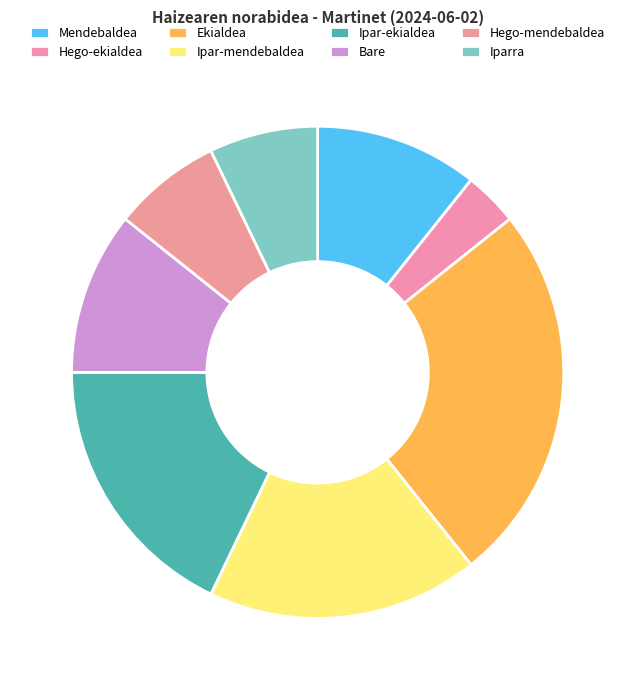

How many slices are in this pie chart?

8